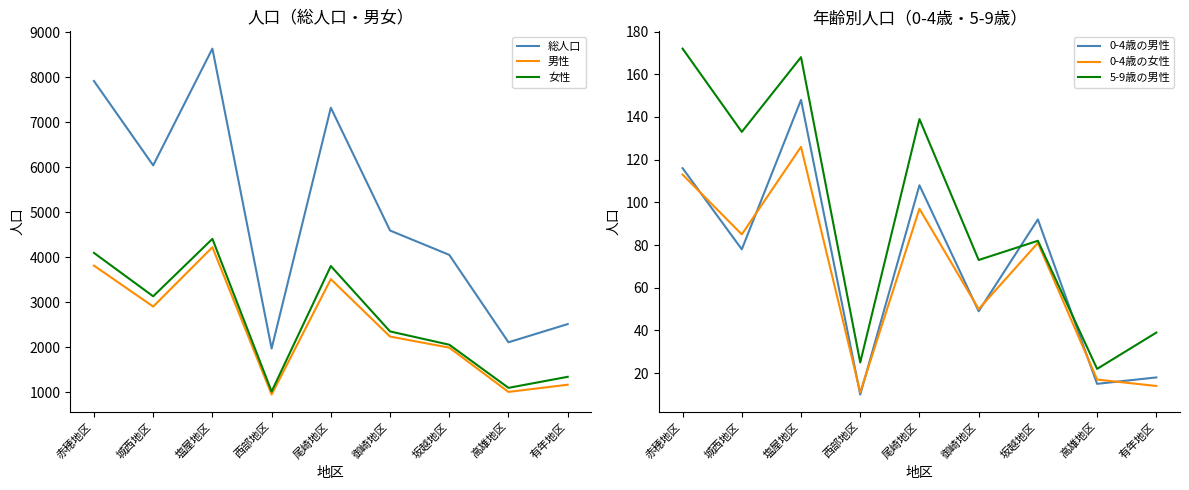

At which category is the sum across all series the highest?

塩屋地区